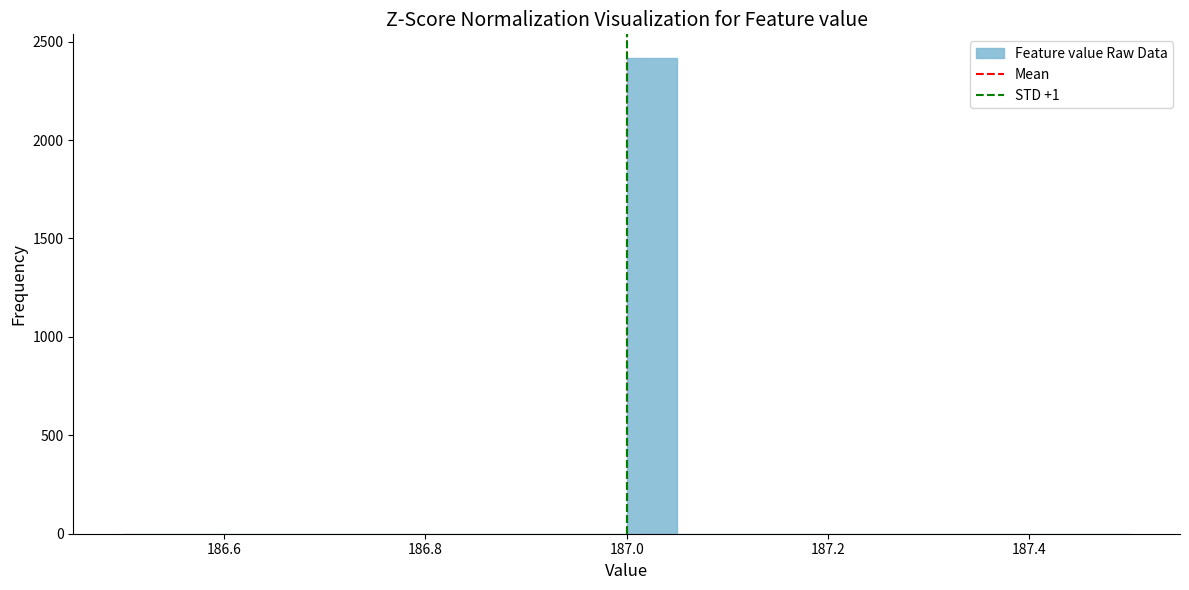

Around what value on the x-axis is the tallest bar? Give the approximate position of its centre, as read against the axis.

187.02